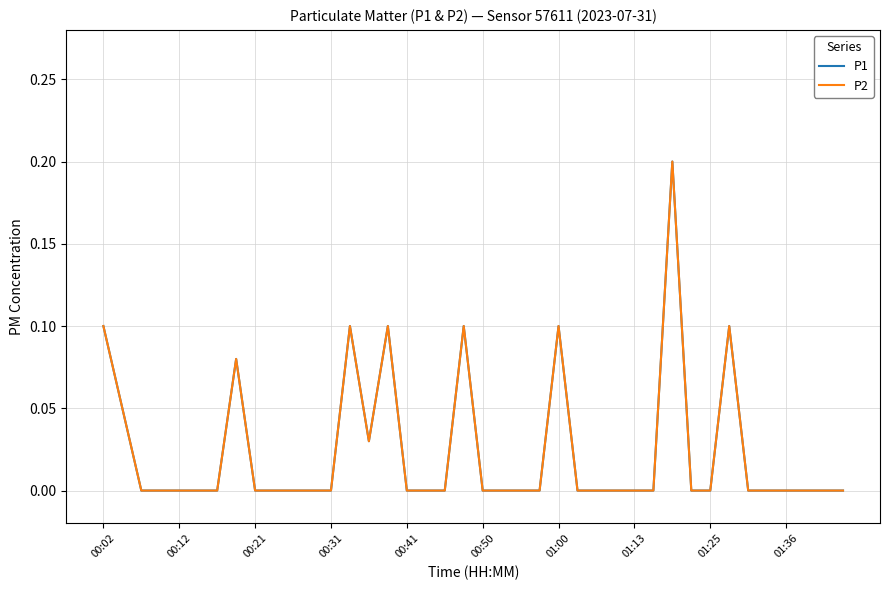

Does the chart have visible grid lines?

Yes